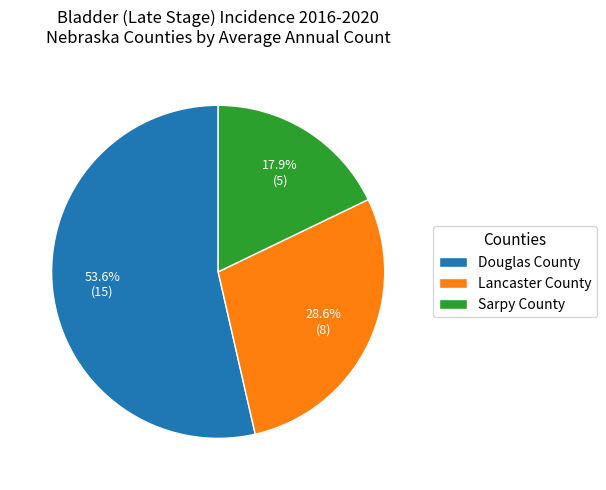

To the nearest percent, what is the difference between the Sarpy County and Douglas County slice percentages?

36%